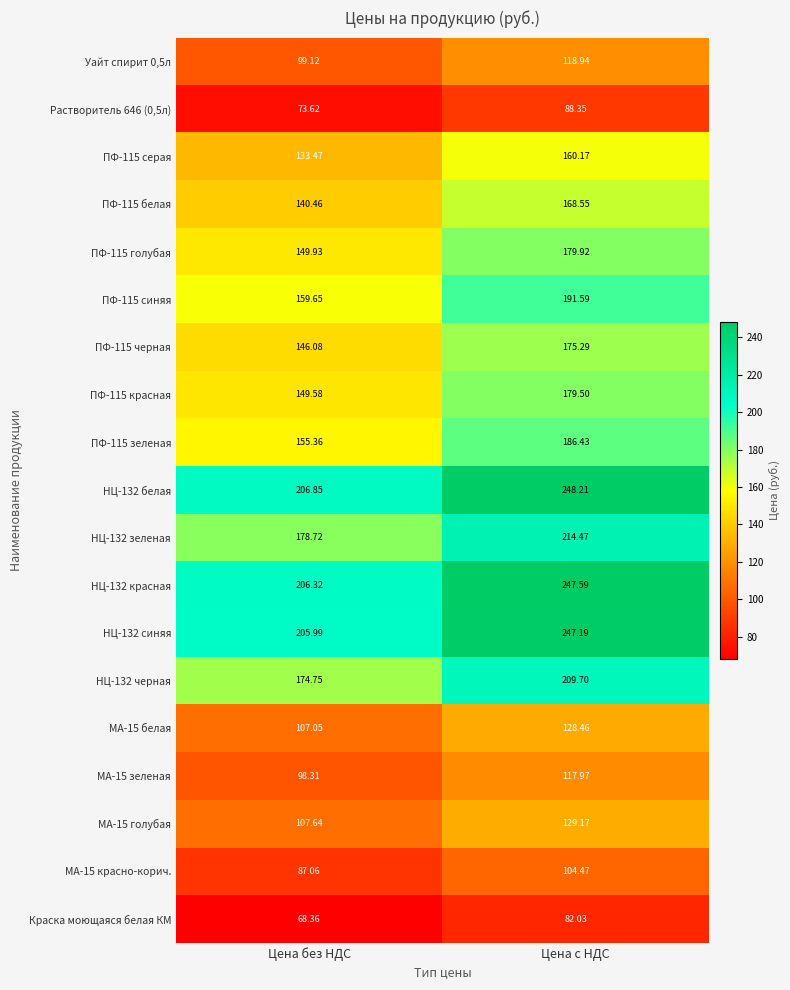

What is the difference between the highest and lowest values at Цена с НДС?

166.2